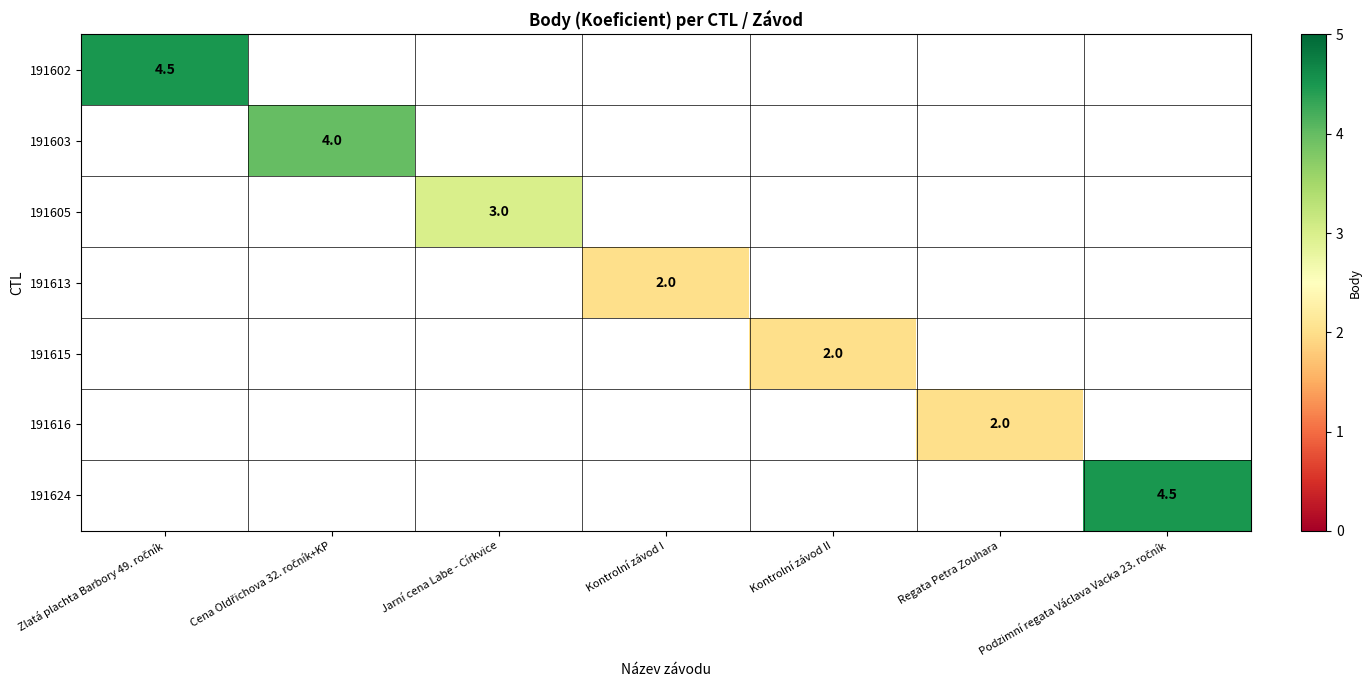

True or false: 191613 has a value of 2.0 at Kontrolní závod I.

True